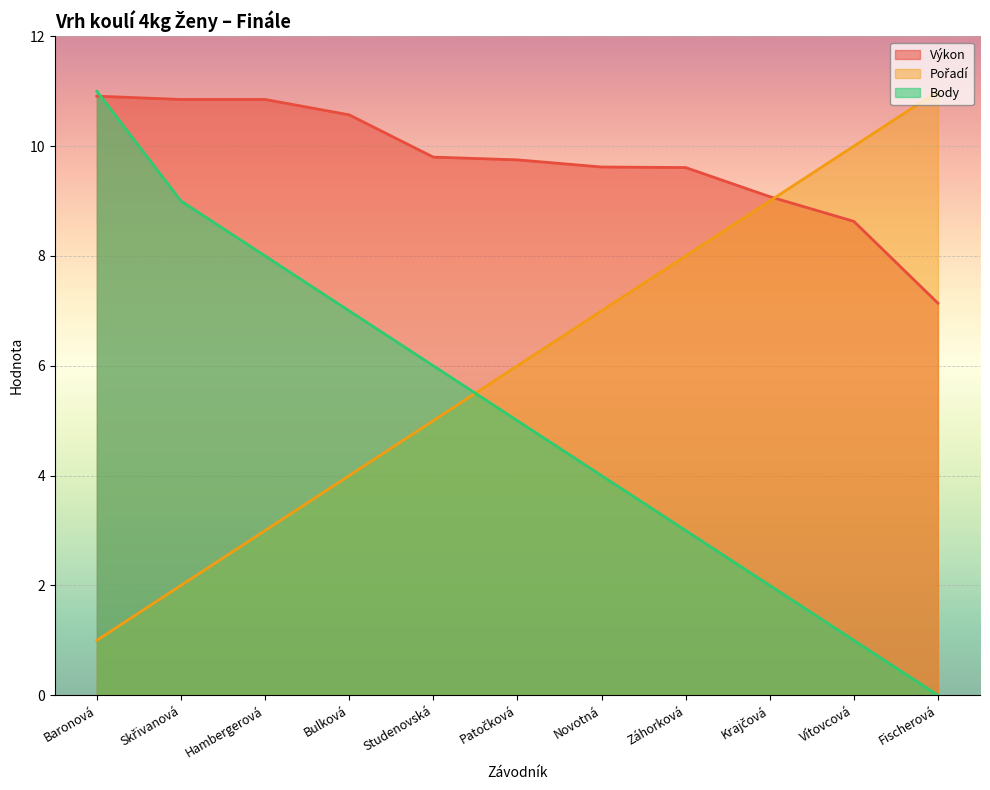

What is the label of the 2nd point from the right?

Vítovcová